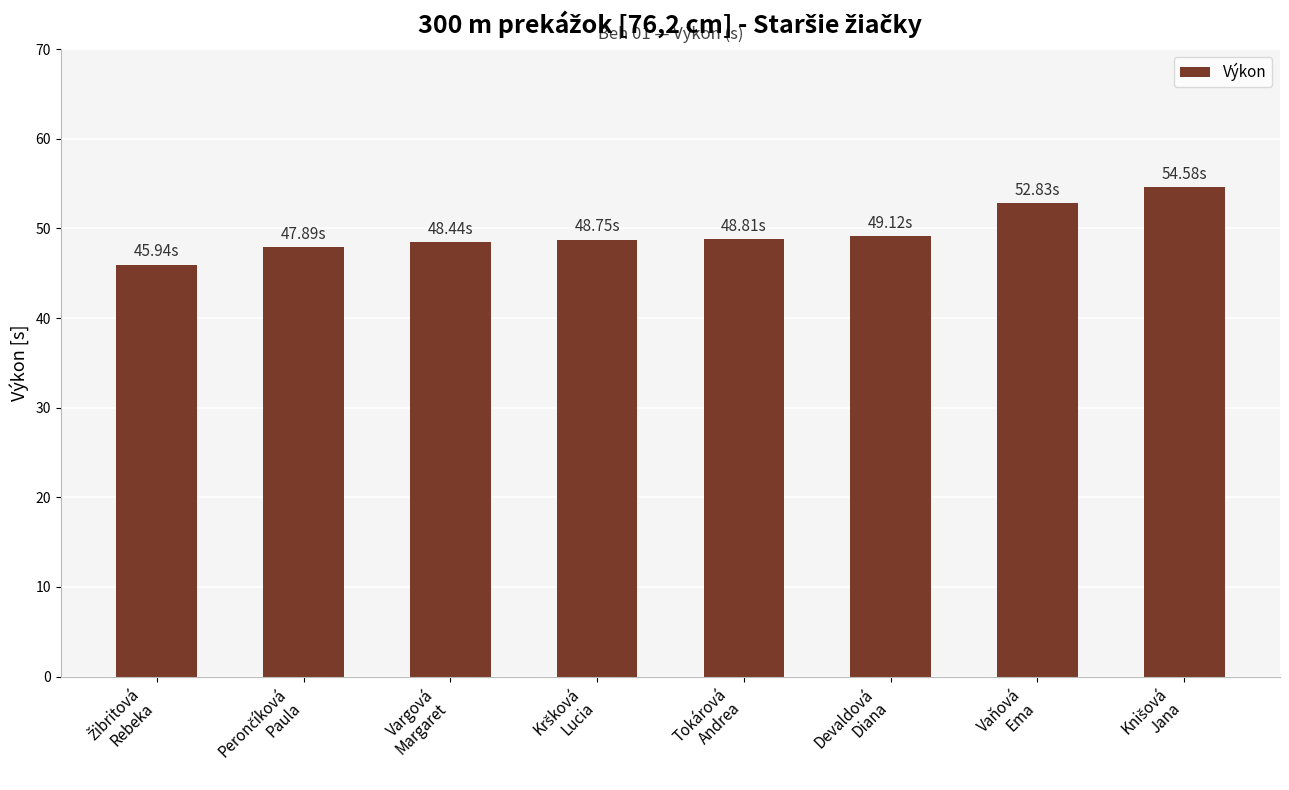

What is the difference between the second highest and minimum values?

6.9